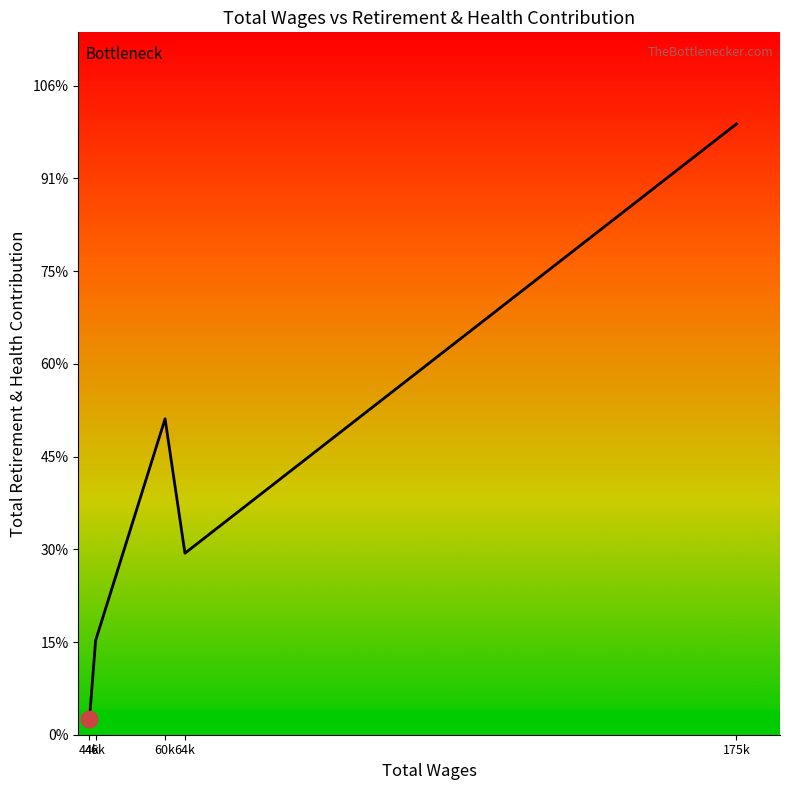

How many points are higher than both their immediate neighbors (excluding endpoints)?

1